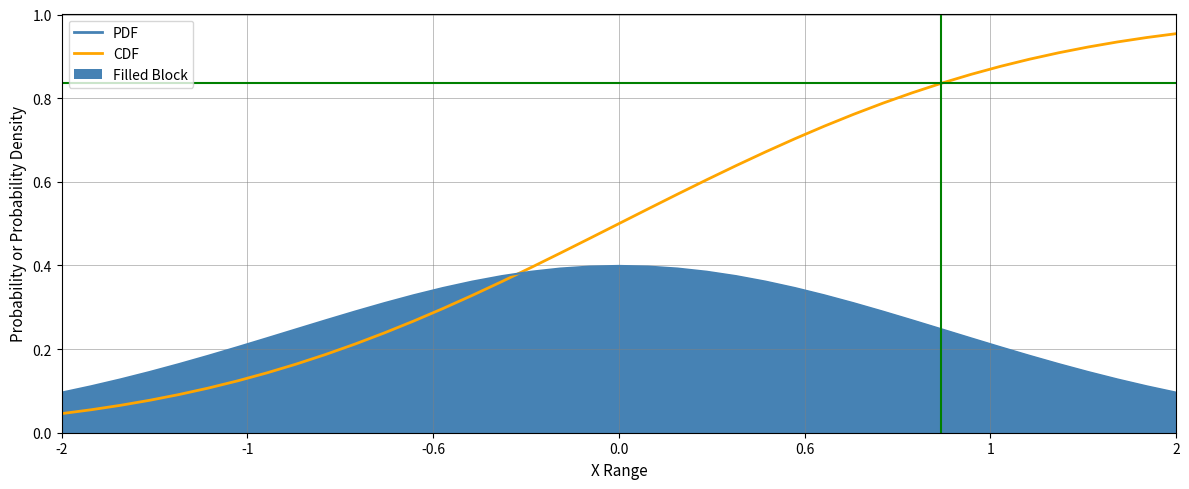

Rank the series by their average value, from lowest to highest.

PDF, CDF